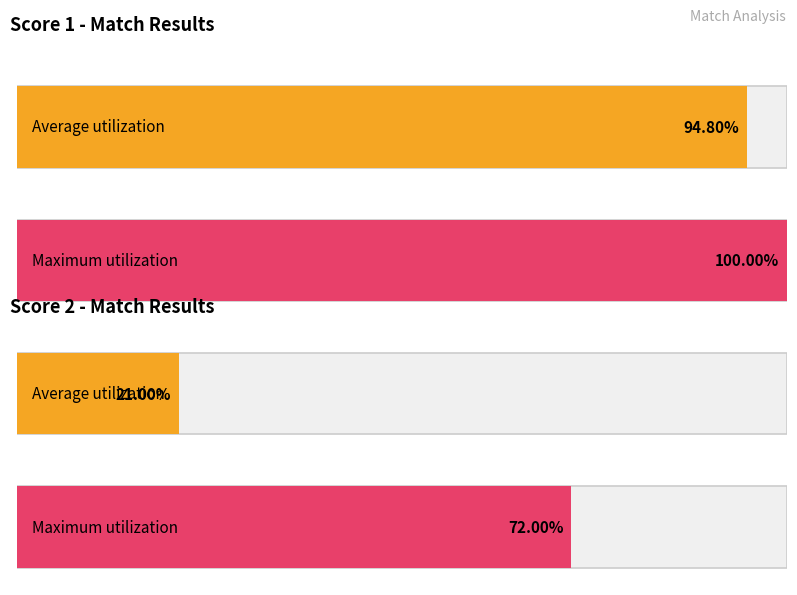

True or false: Score 2 has a value of 1 at 13.

False